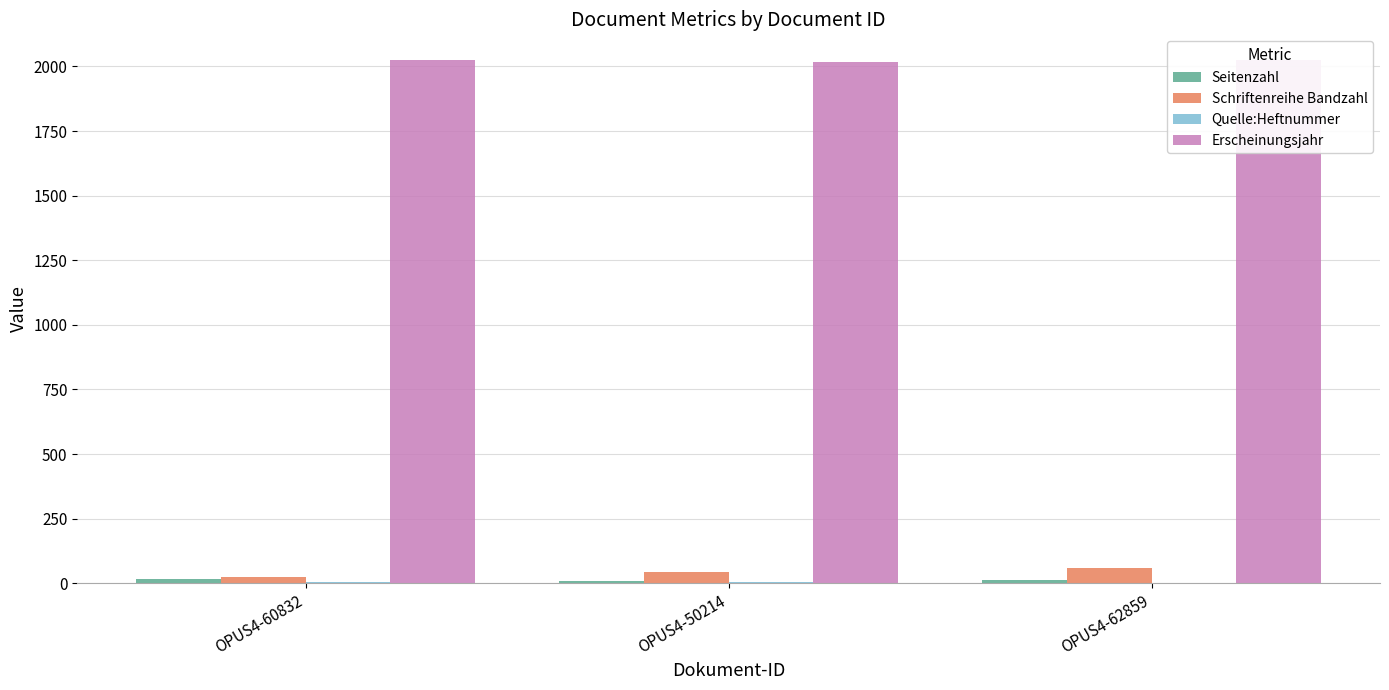

Reading left to right, what are all the values shown in this chart?

Seitenzahl: OPUS4-60832=17	OPUS4-50214=9	OPUS4-62859=12
Schriftenreihe Bandzahl: OPUS4-60832=26	OPUS4-50214=44	OPUS4-62859=61
Quelle:Heftnummer: OPUS4-60832=7	OPUS4-50214=4	OPUS4-62859=1
Erscheinungsjahr: OPUS4-60832=2023	OPUS4-50214=2019	OPUS4-62859=2023